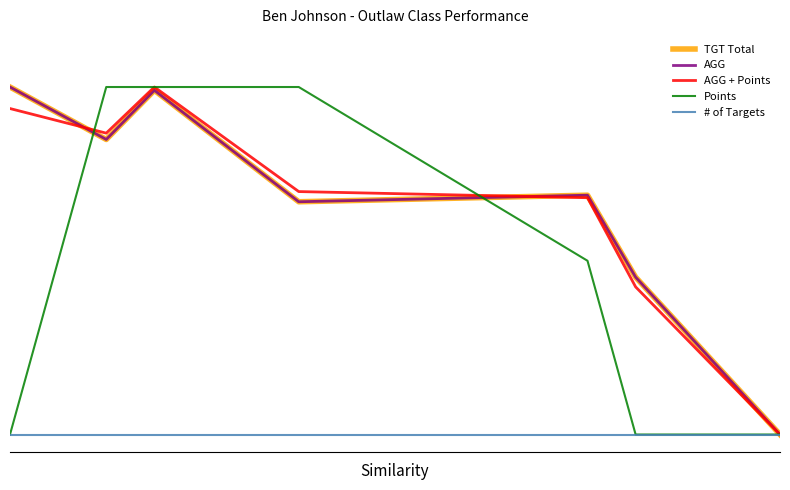

What is the value of the TGT Total point at the 5th from the left?

0.7